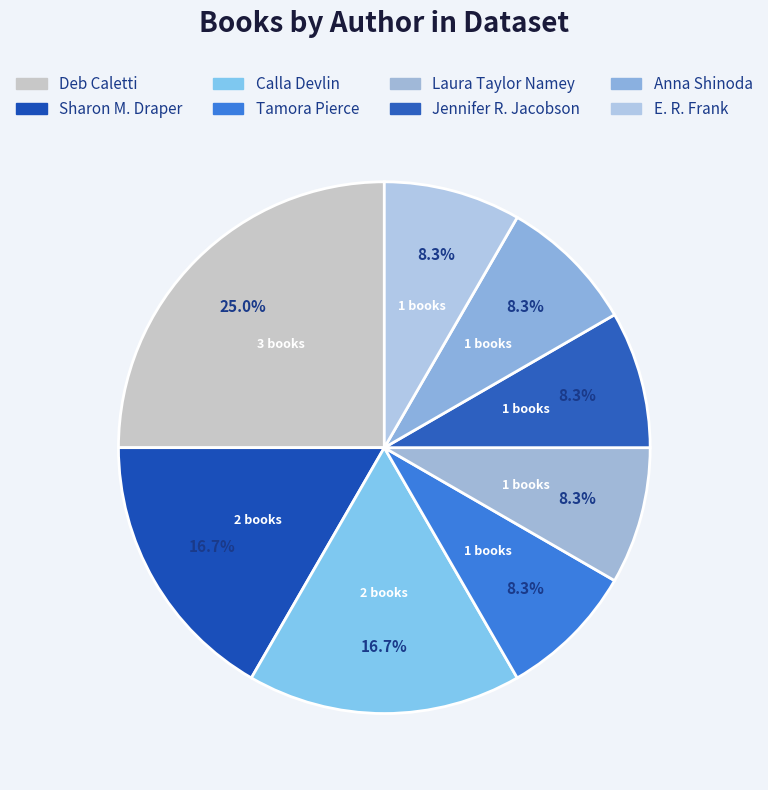

How many slices are in this pie chart?

8